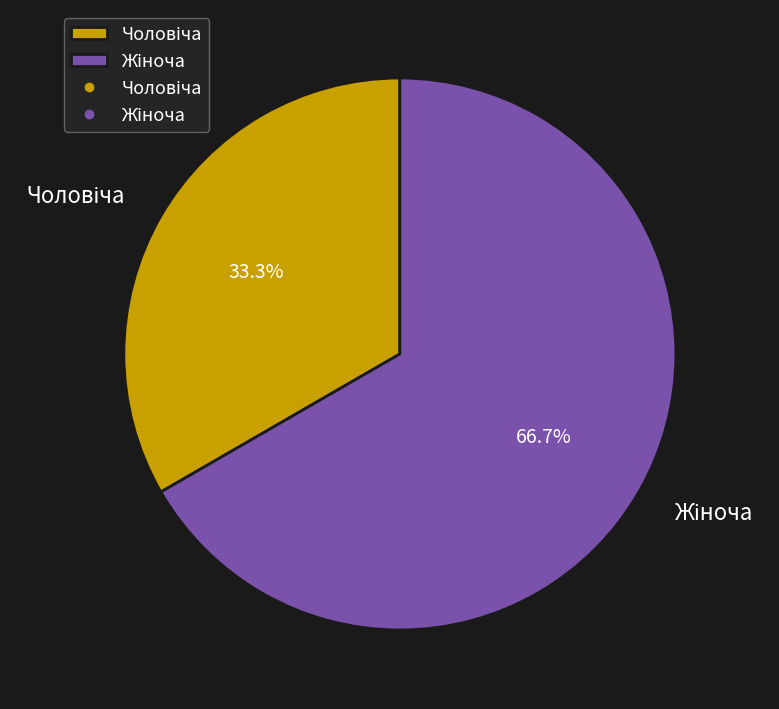

Is there any slice that represents more than half of the pie?

Yes